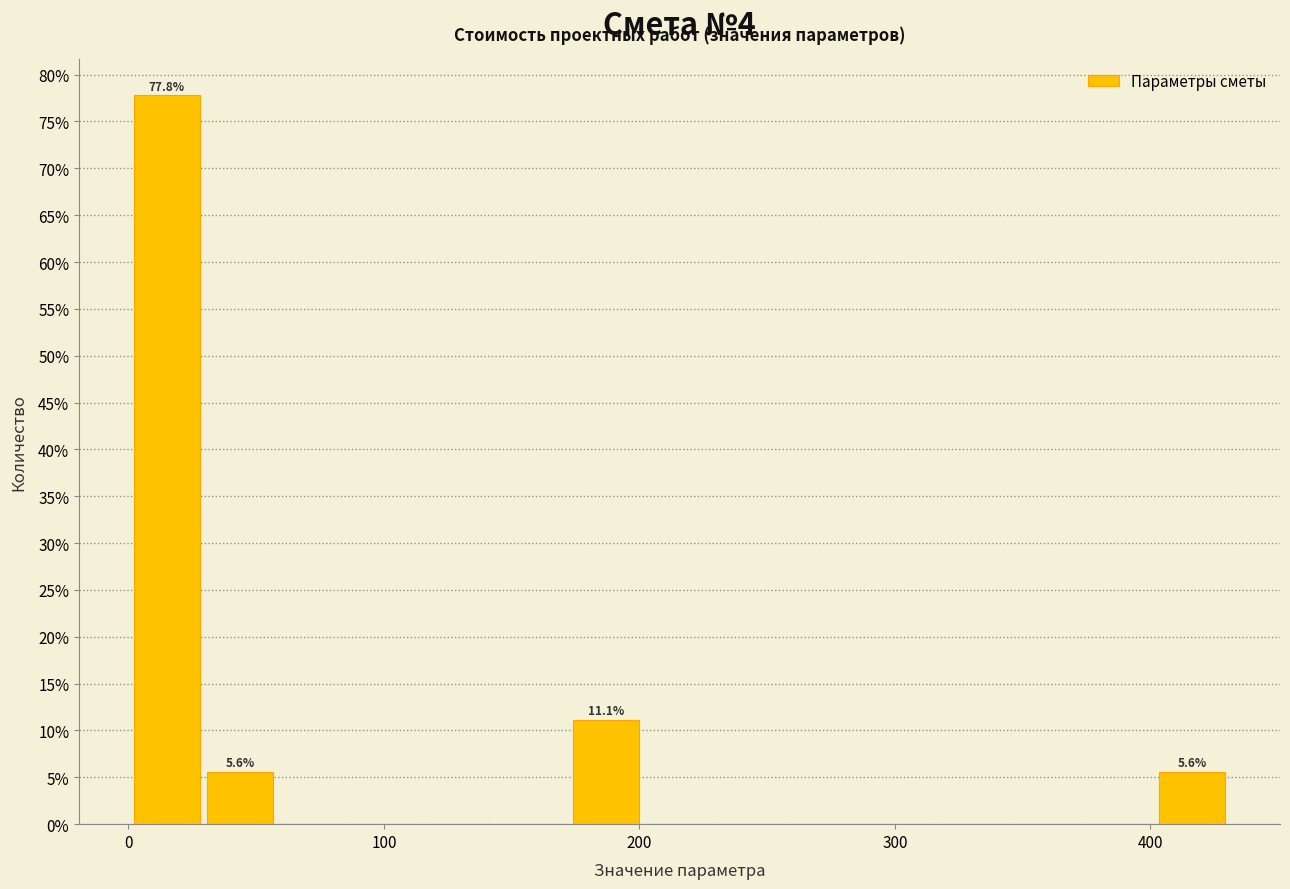

Read against the x-axis, roughly where is the centre of the tallest bar?

10